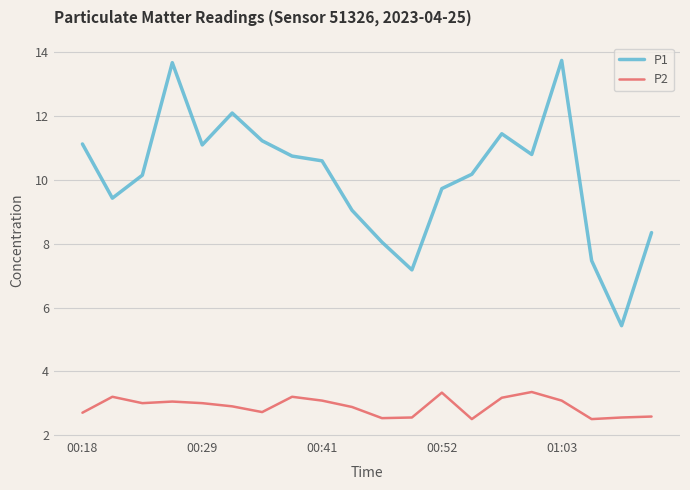

What is the highest value of the P2 series?

3.4